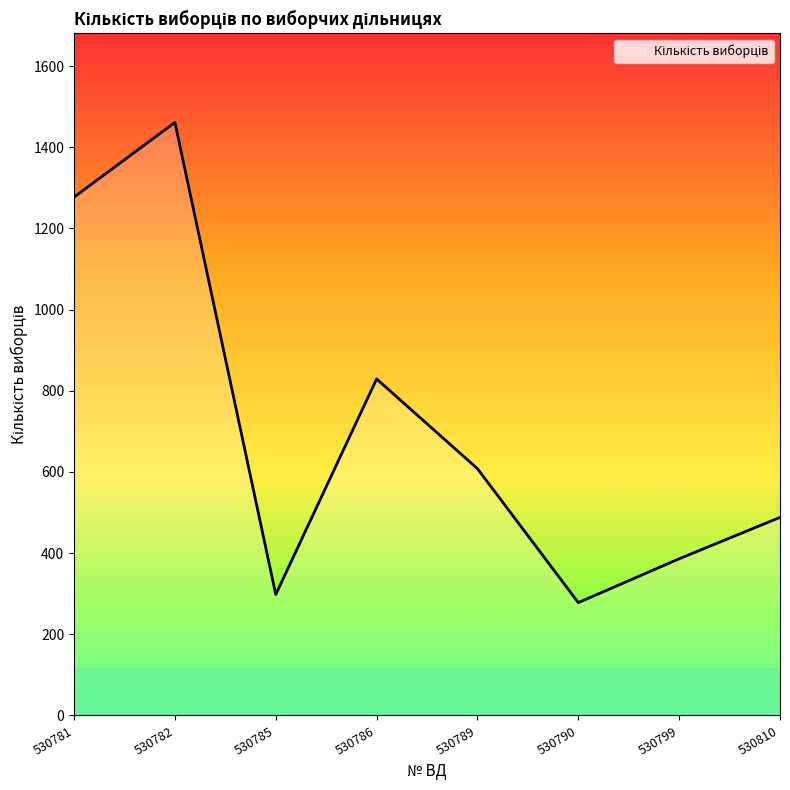

What is the maximum value shown in the chart?

1461